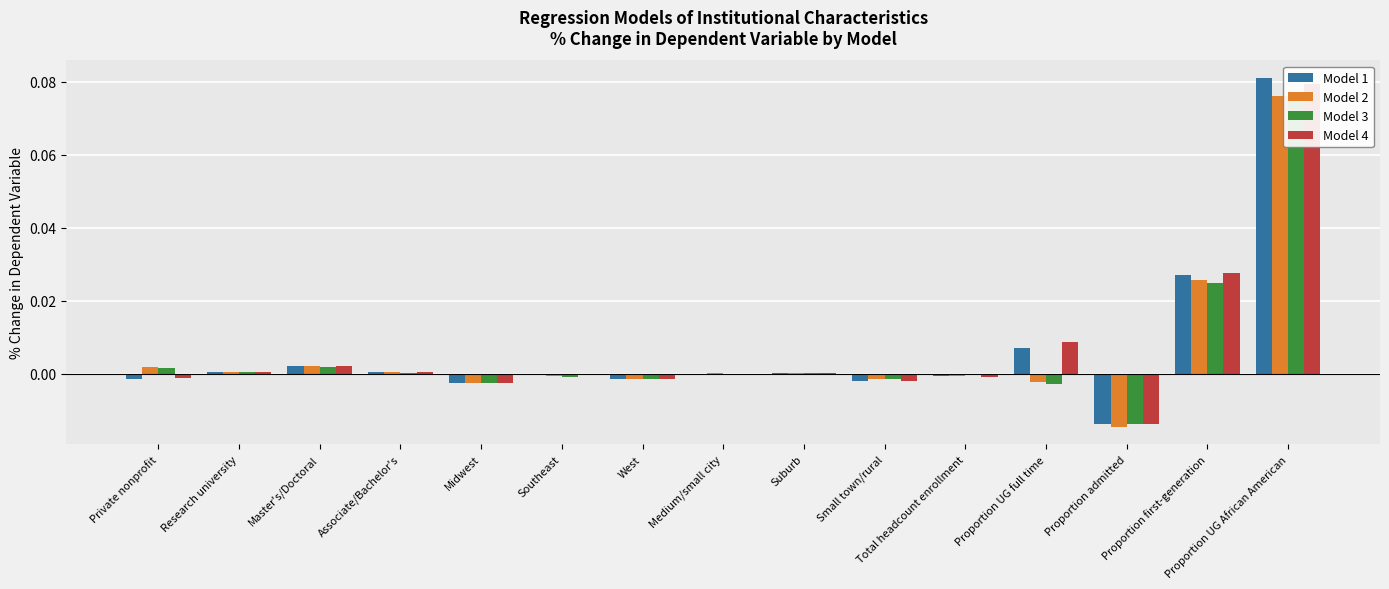

Which series has the largest total across all categories?

Model 4